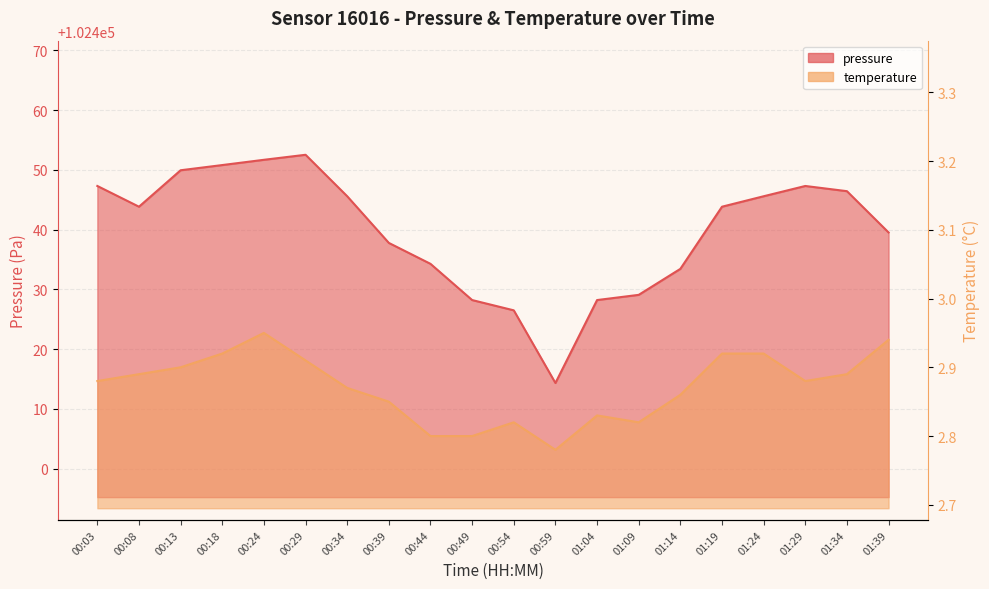

At which category does temperature reach its first local valley?

00:59